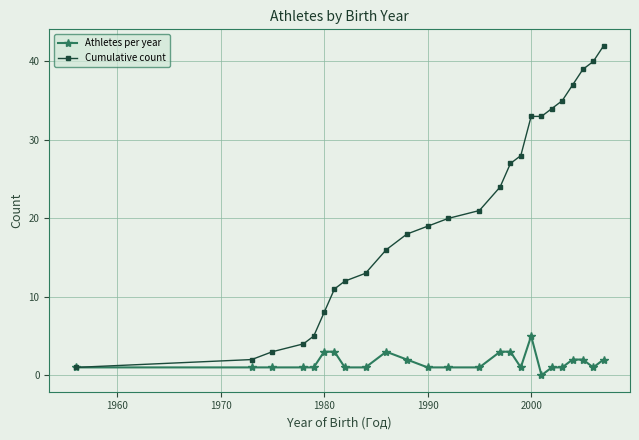

Which series has the largest total across all categories?

Cumulative count